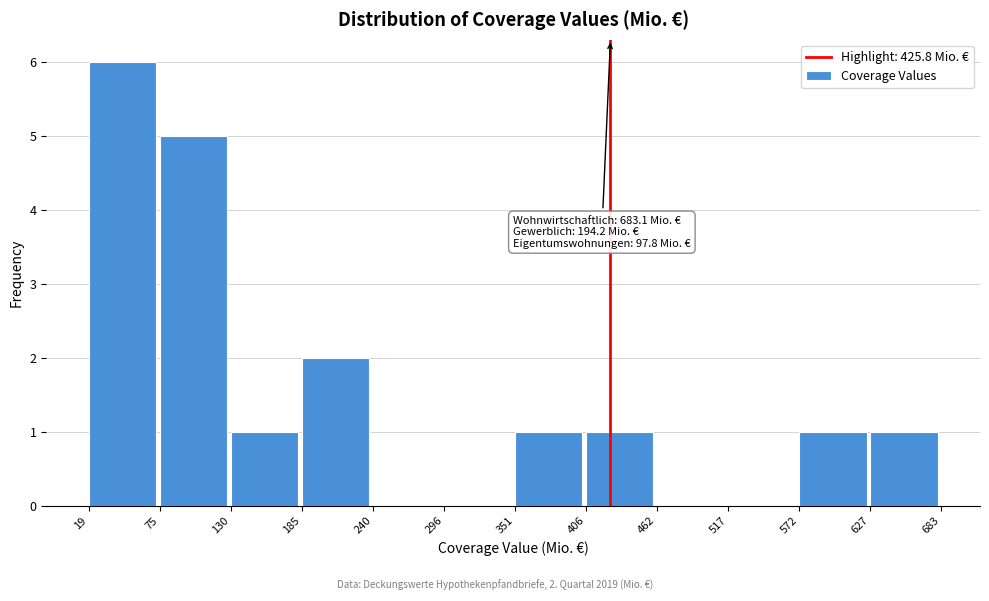

Which range on the x-axis has the tallest bar?

19 to 75